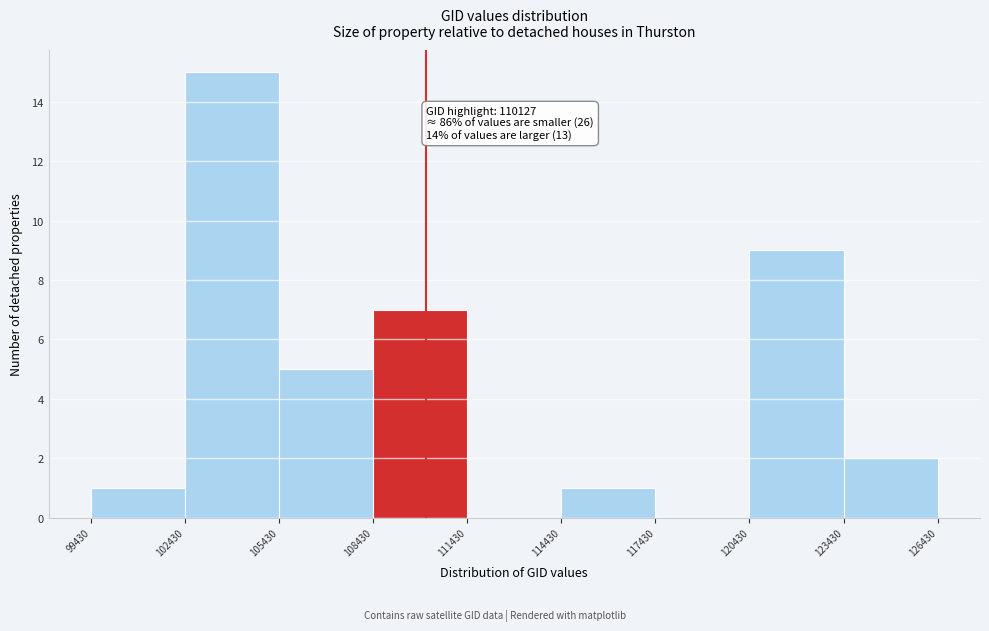

Over which range of the x-axis is the bar tallest?

102430 to 105430